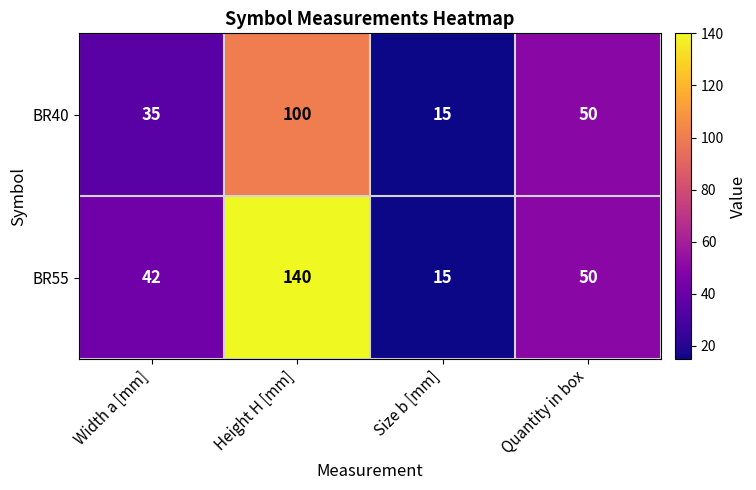

List the series in order of their overall mean, lowest first.

BR40, BR55